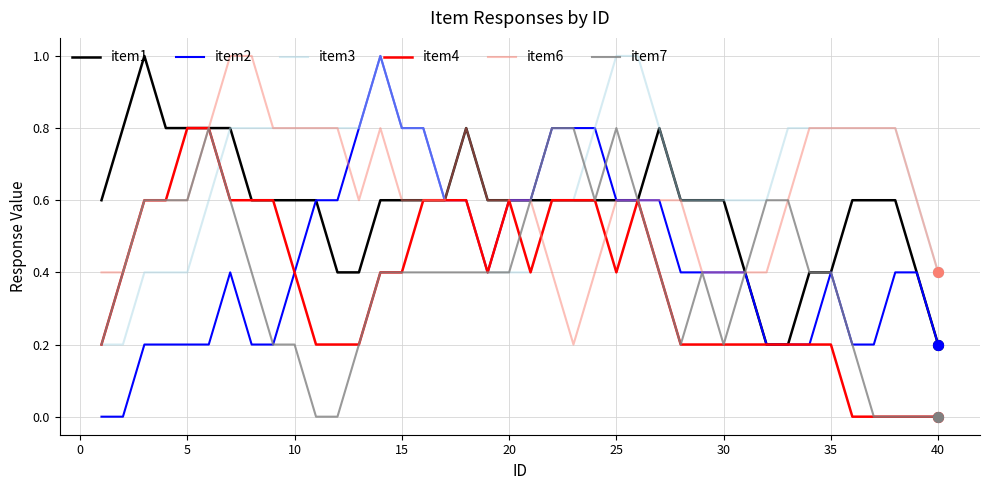

What are all the series names shown in the legend?

item1, item2, item3, item4, item6, item7